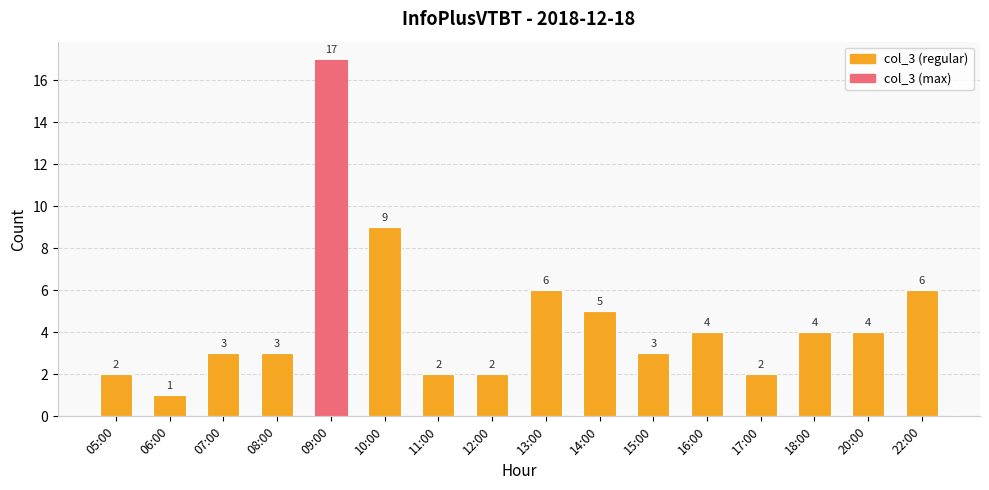

What is the value of the 9th bar from the left?

6